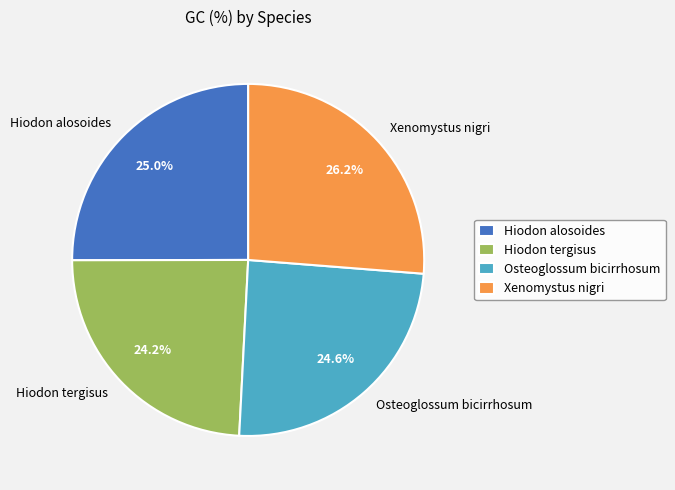

What is the largest slice in the pie chart?

Xenomystus nigri